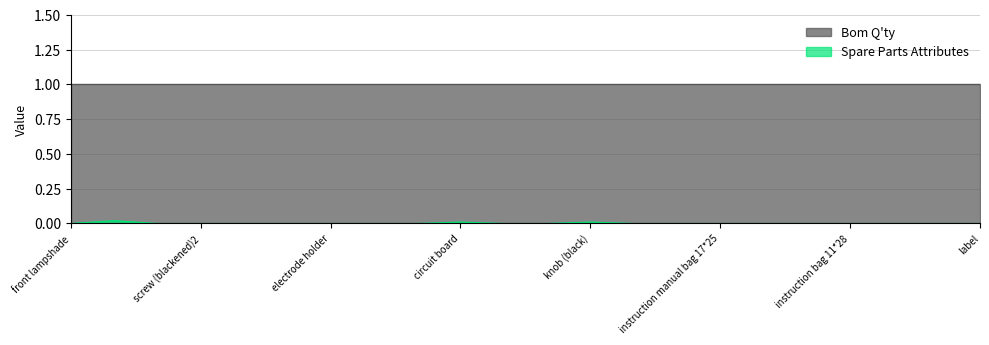

How many interior local peaks (higher than both neighbors) does the data have?

3